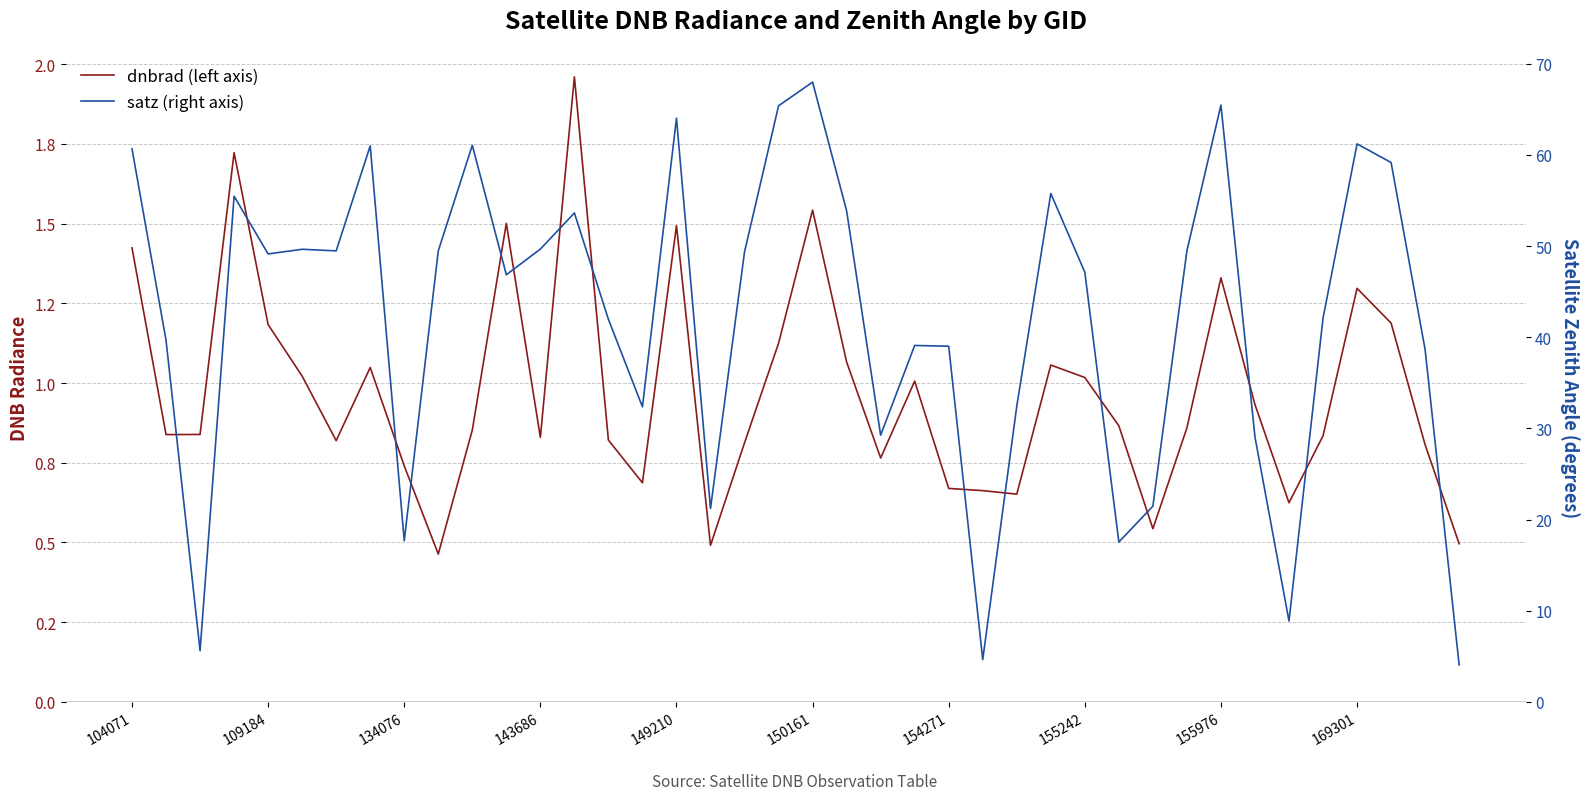

At how many categories does at least one series exceed 51?

13